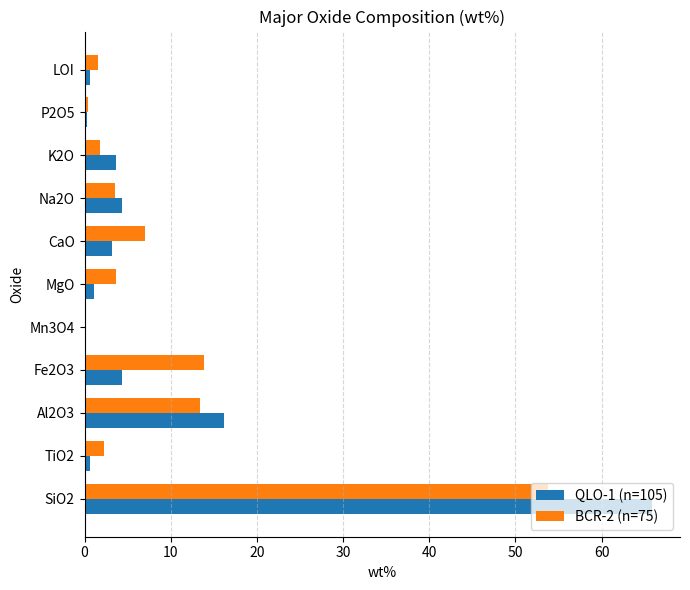

What is the maximum value for QLO-1 (n=105)?

65.8